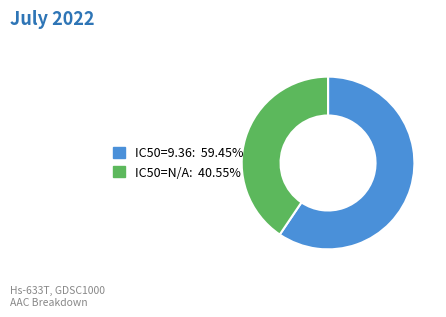

Is there a majority slice in this chart?

Yes